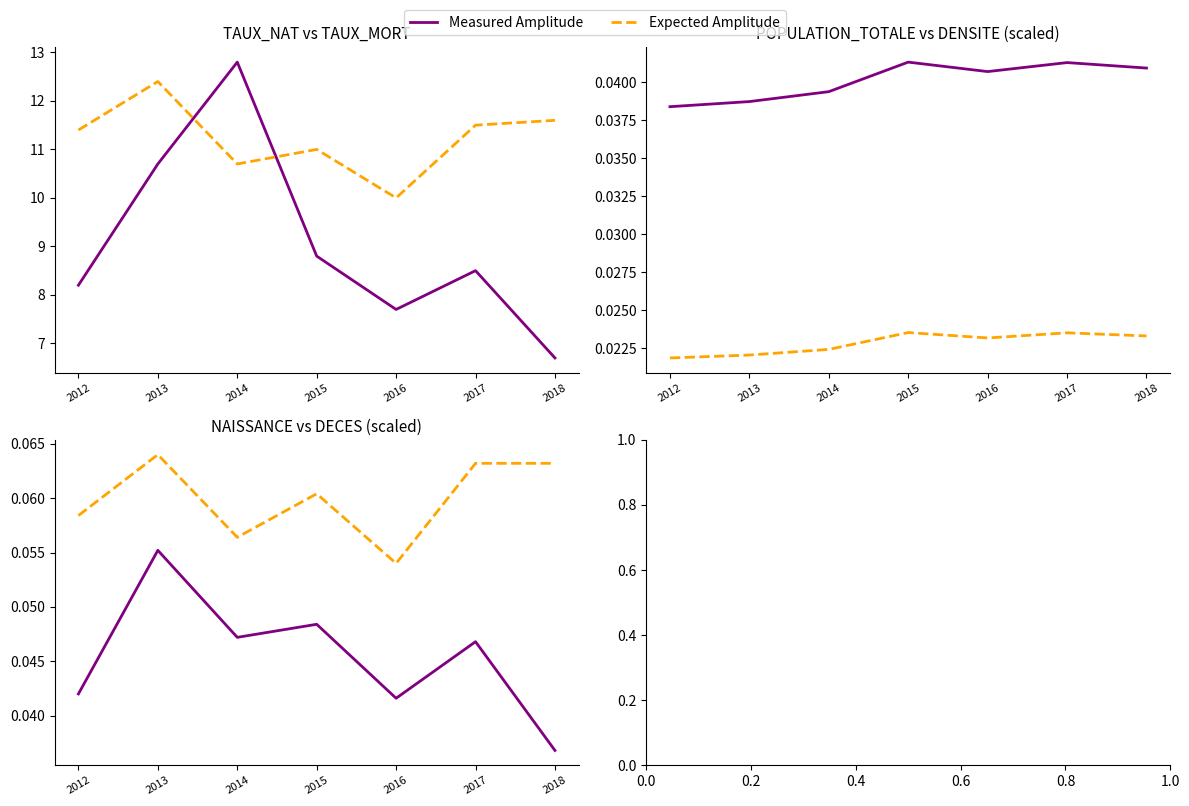

What is the value of the Expected Amplitude point at the 6th from the left?

0.1